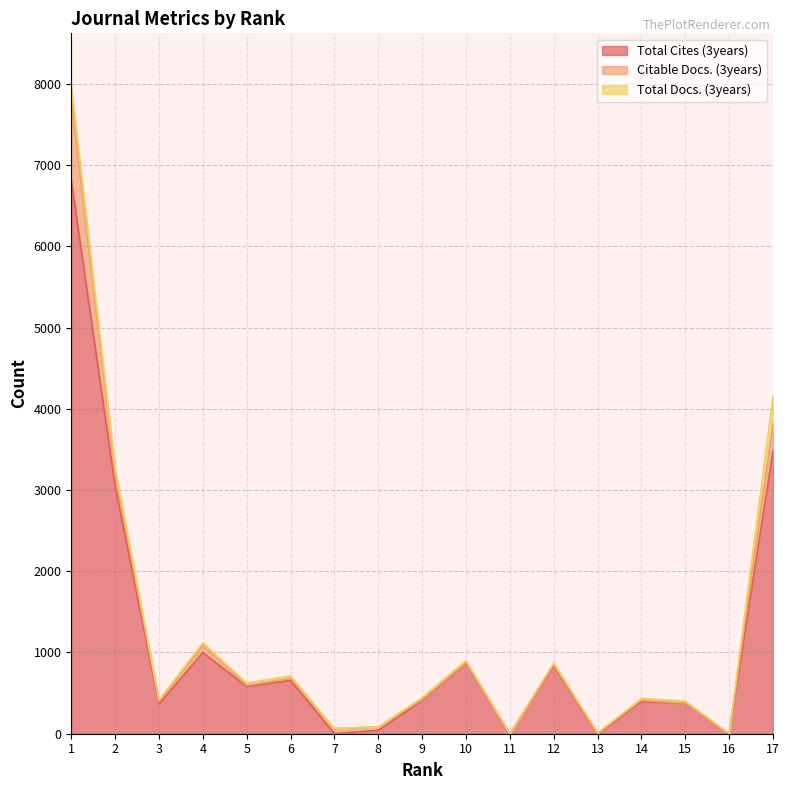

Reading left to right, extract all data points from this chart.

Total Cites (3years): 6812	3044	366	998	581	657	0	42	410	868	0	838	0	394	373	0	3488
Citable Docs. (3years): 1001	154	33	88	13	26	63	42	12	8	0	15	9	18	2	1	331
Total Docs. (3years): 170	80	17	32	31	29	0	0	22	26	0	19	0	22	28	0	335